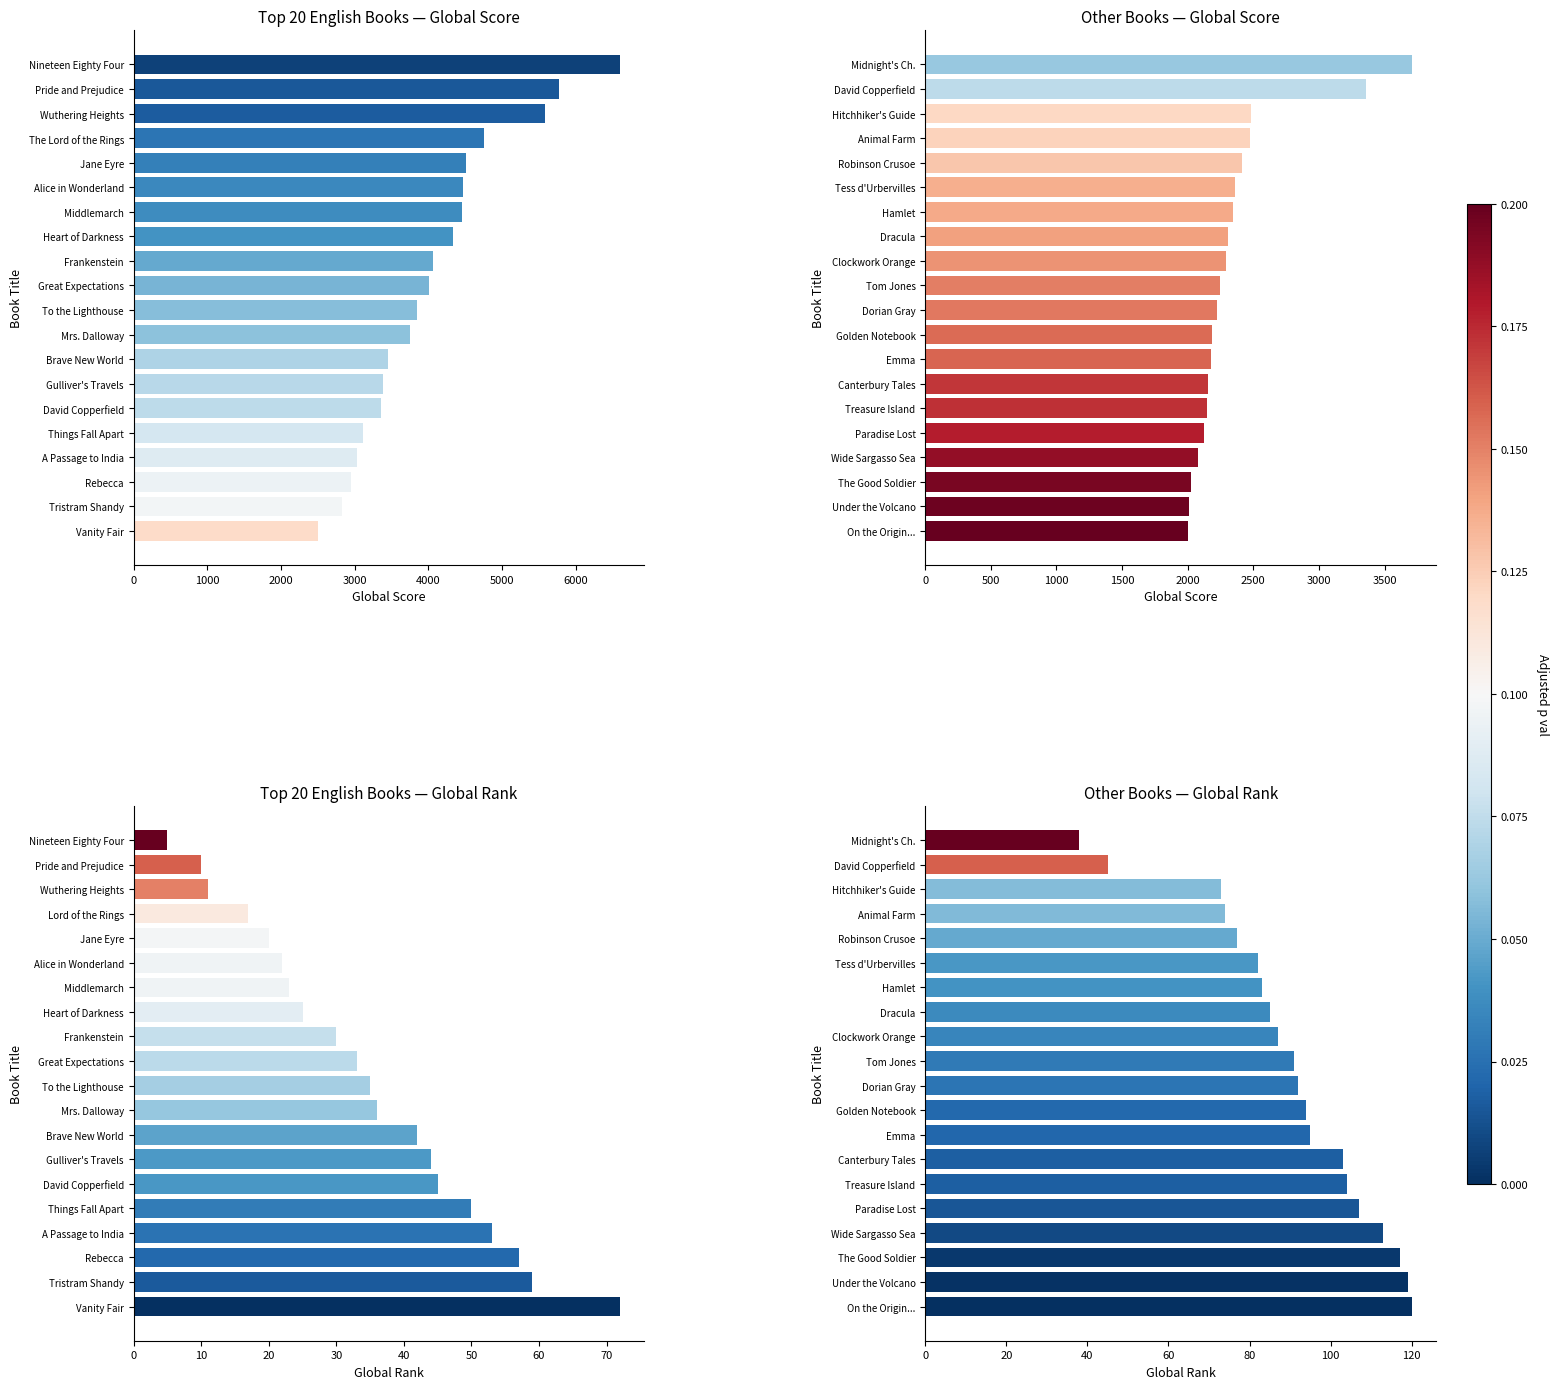

How many bars are there in each group?

4